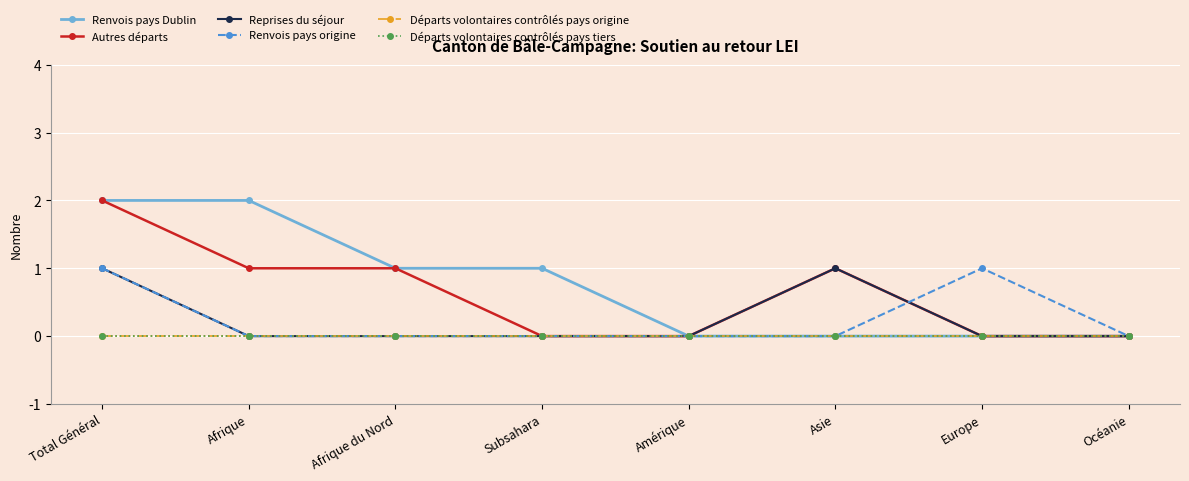

Is the value of Autres départs at Europe greater than the value of Renvois pays origine at Europe?

No